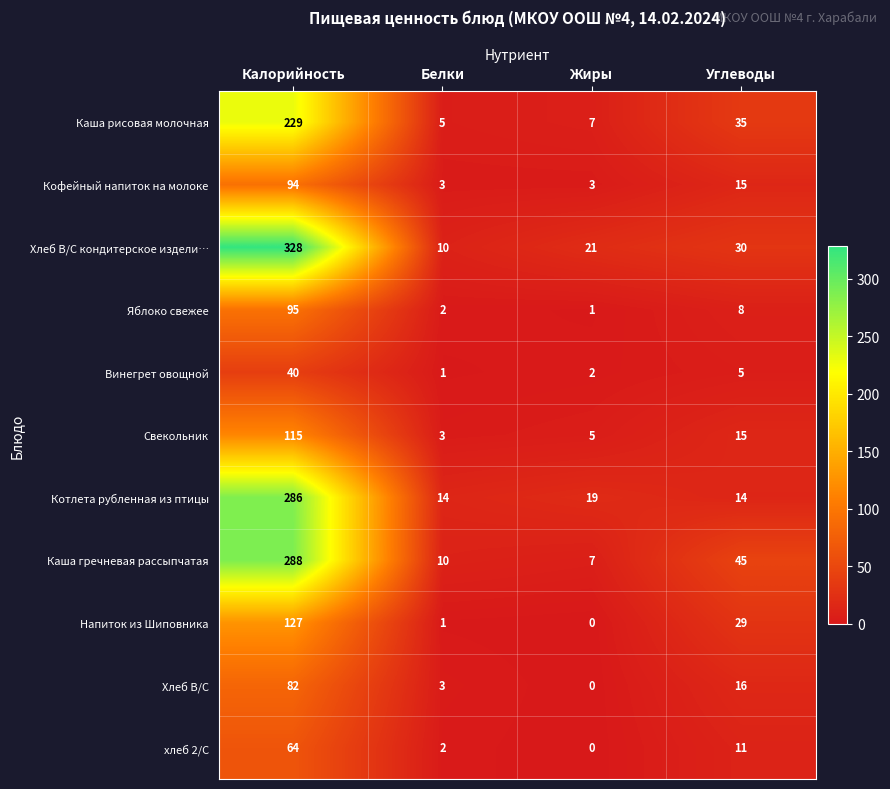

What is the spread (max minus min) of values at Калорийность?

288